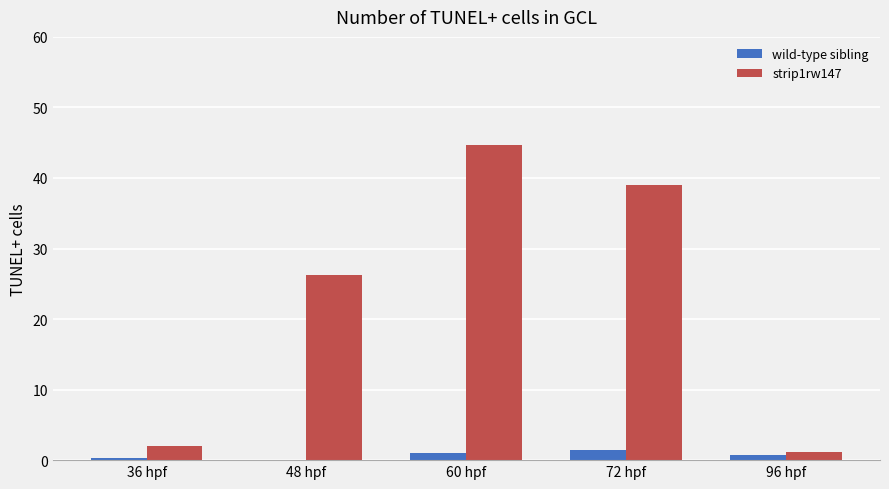

Which series changed the most between 48 hpf and 72 hpf?

strip1rw147